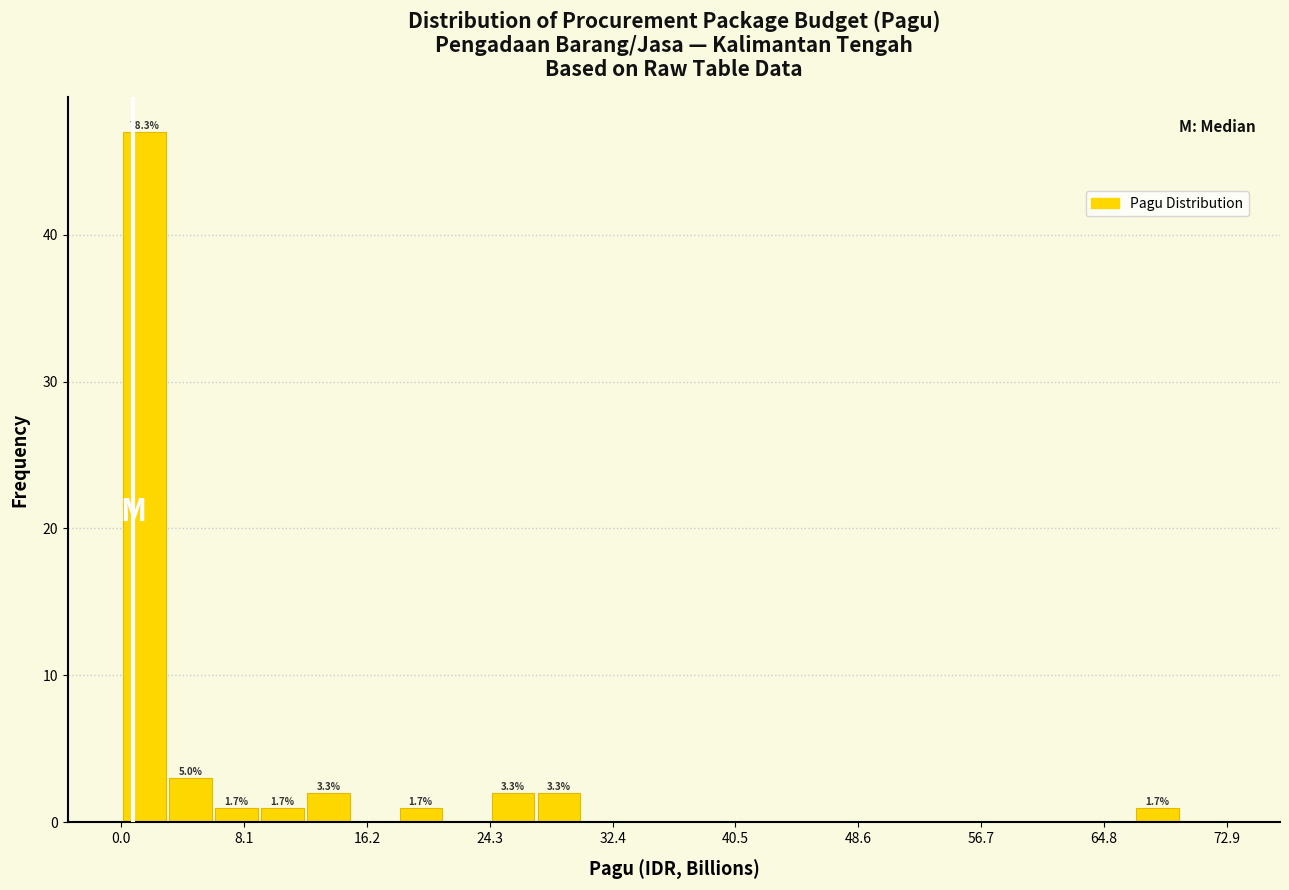

Around what value on the x-axis is the tallest bar? Give the approximate position of its centre, as read against the axis.

2